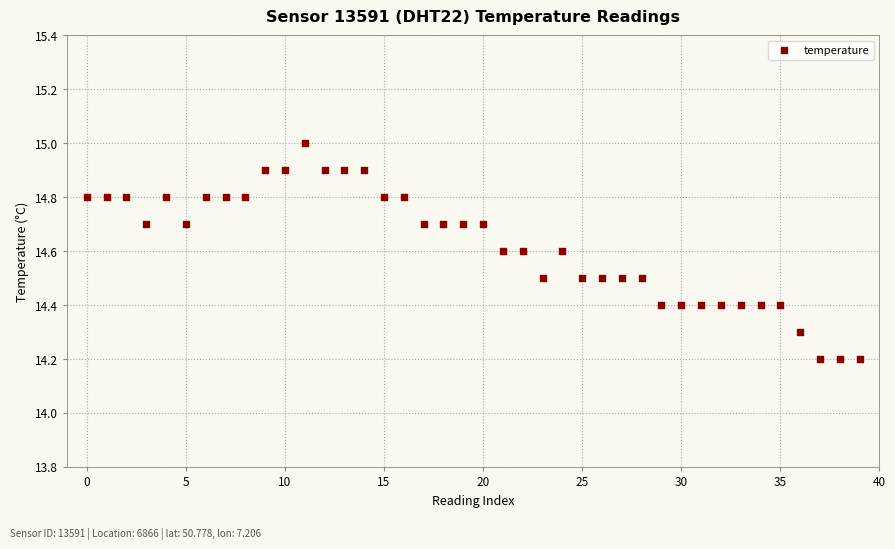

What is the range of Y values (max minus min)?

0.8